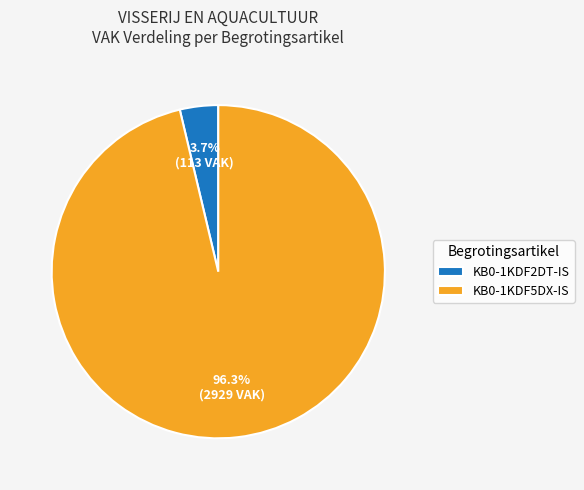

What is the largest slice in the pie chart?

KB0-1KDF5DX-IS